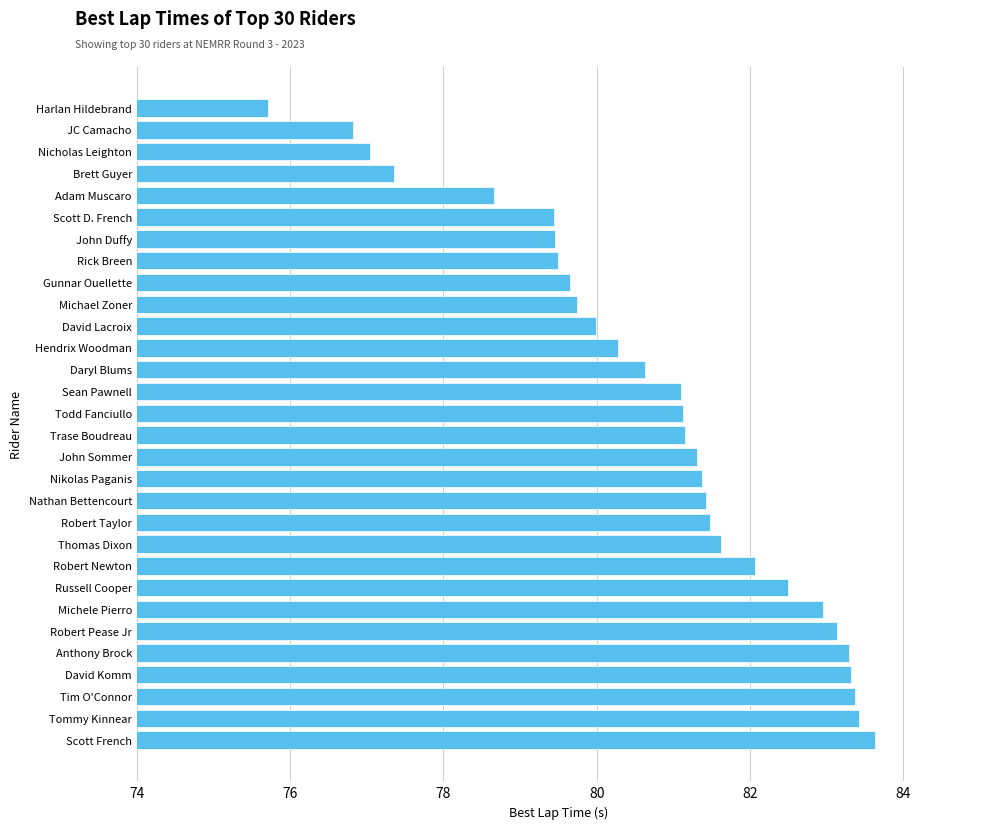

Between Nicholas Leighton and Gunnar Ouellette, which is larger?

Gunnar Ouellette